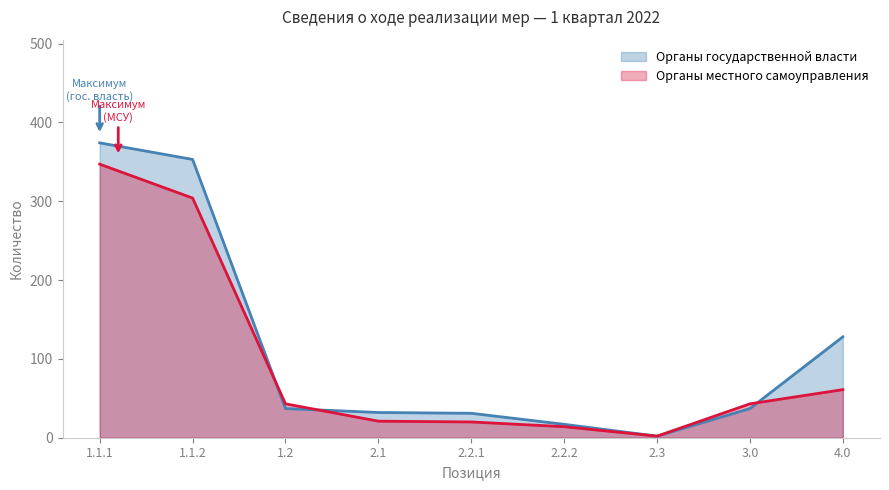

Which series ends up on top after the final intersection of Органы государственной власти and Органы местного самоуправления?

Органы государственной власти